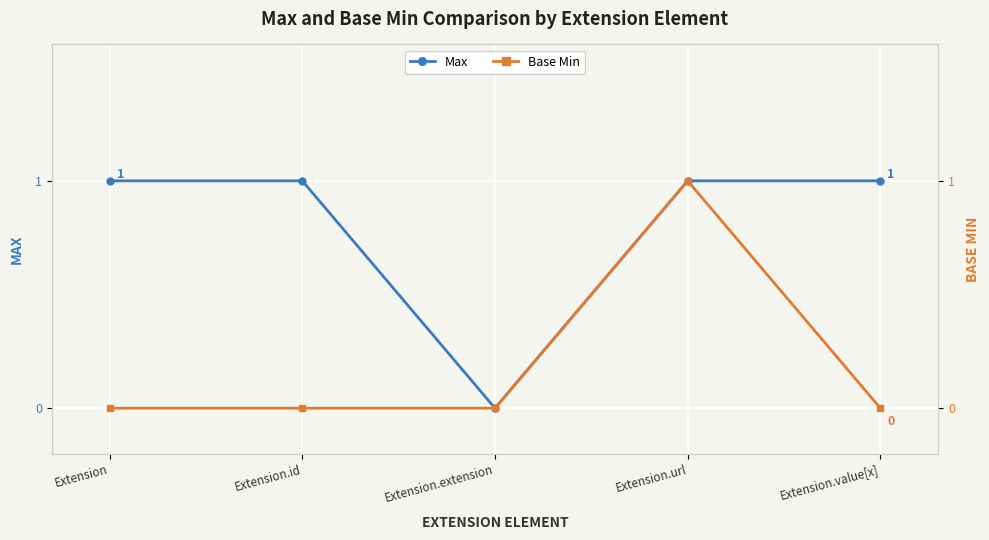

True or false: Base Min and Max cross at least once.

False